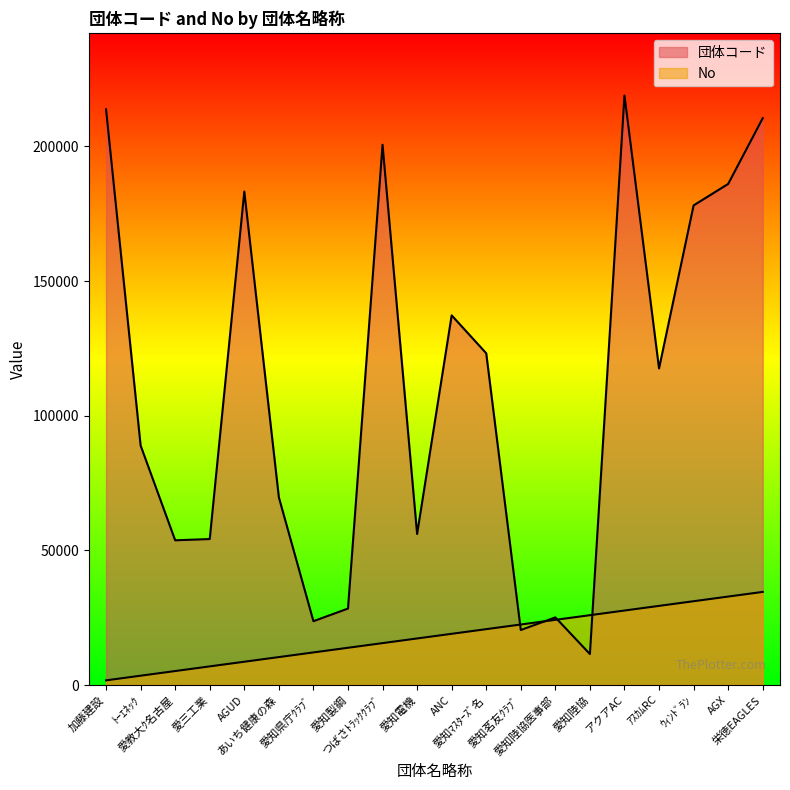

True or false: No has a value of 24196.4 at 愛知陸協医事部.

True